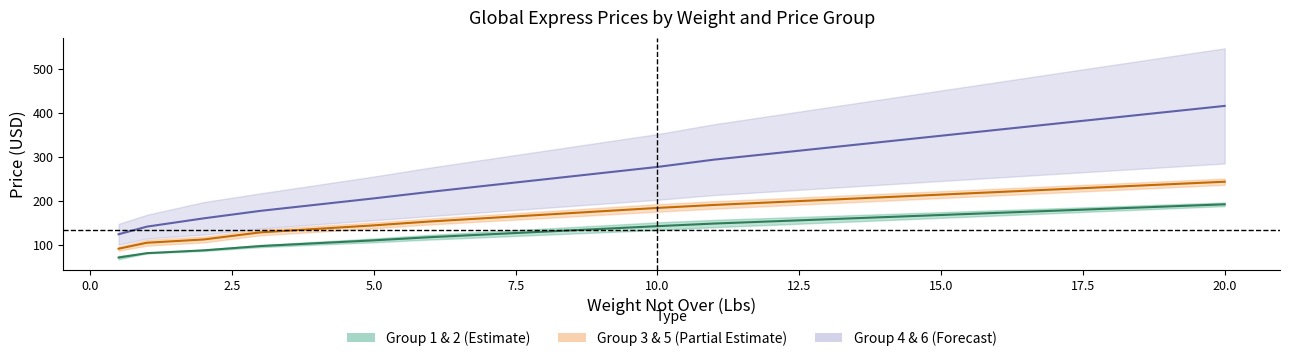

Which label corresponds to the largest value in the chart?

20